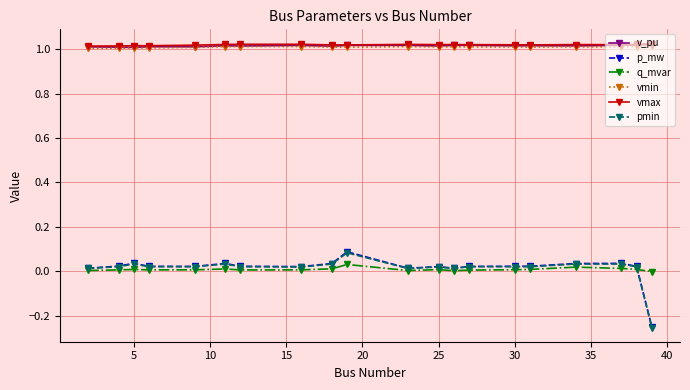

True or false: pmin and vmin intersect in this chart.

False